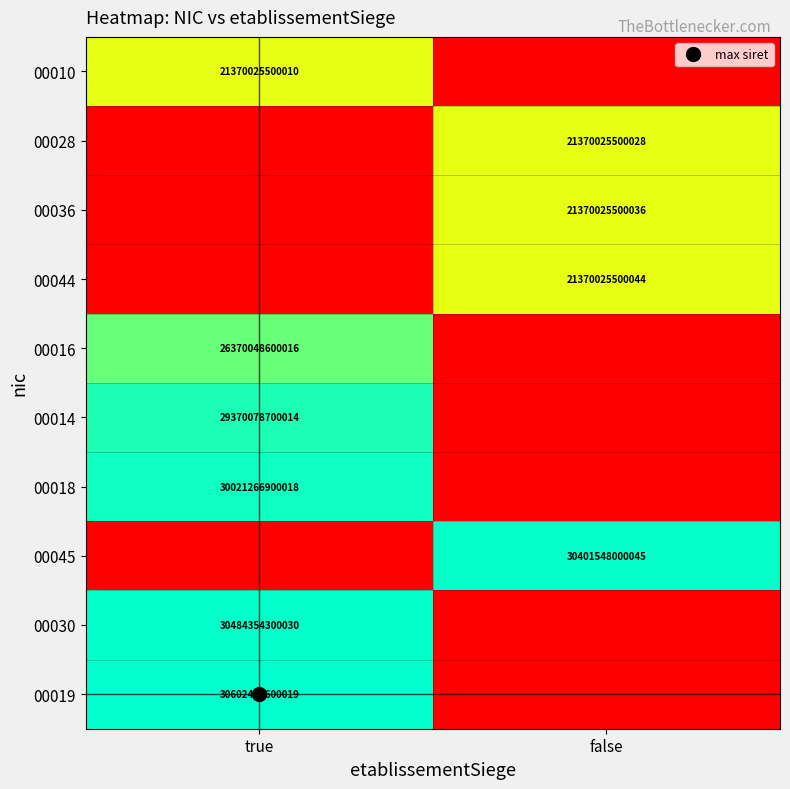

At which category is the sum across all series the highest?

true